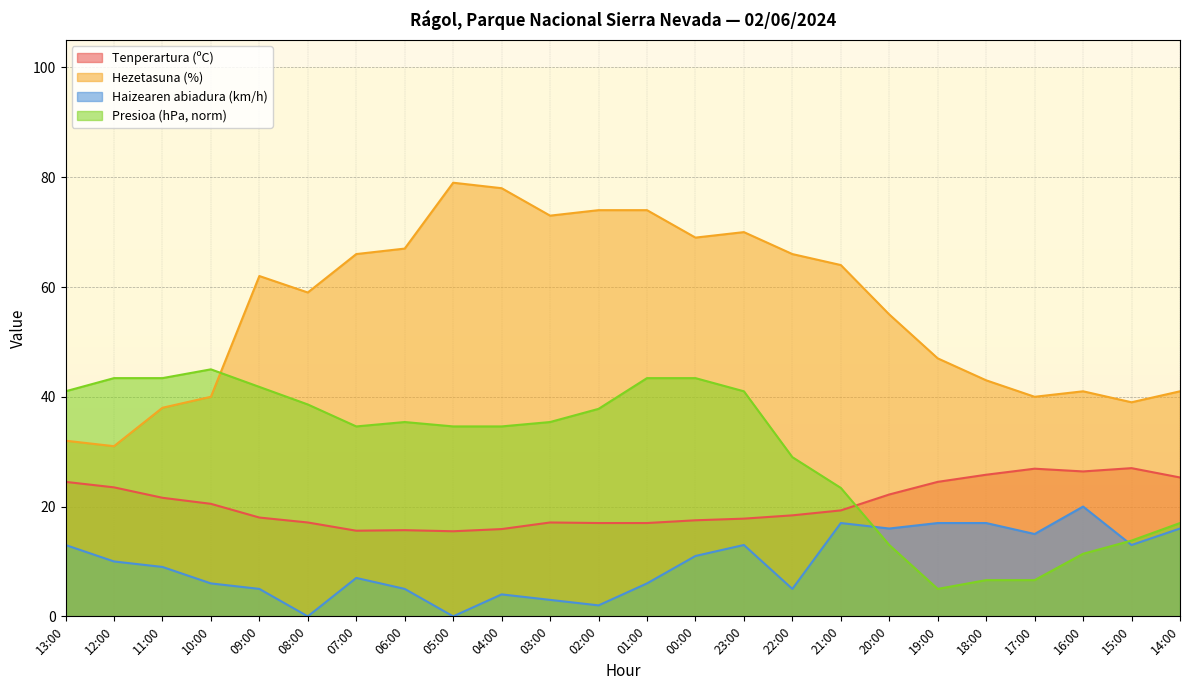

Rank the series by their maximum value, from lowest to highest.

Haizearen abiadura (km/h), Tenperartura (ºC), Presioa (hPa, norm), Hezetasuna (%)